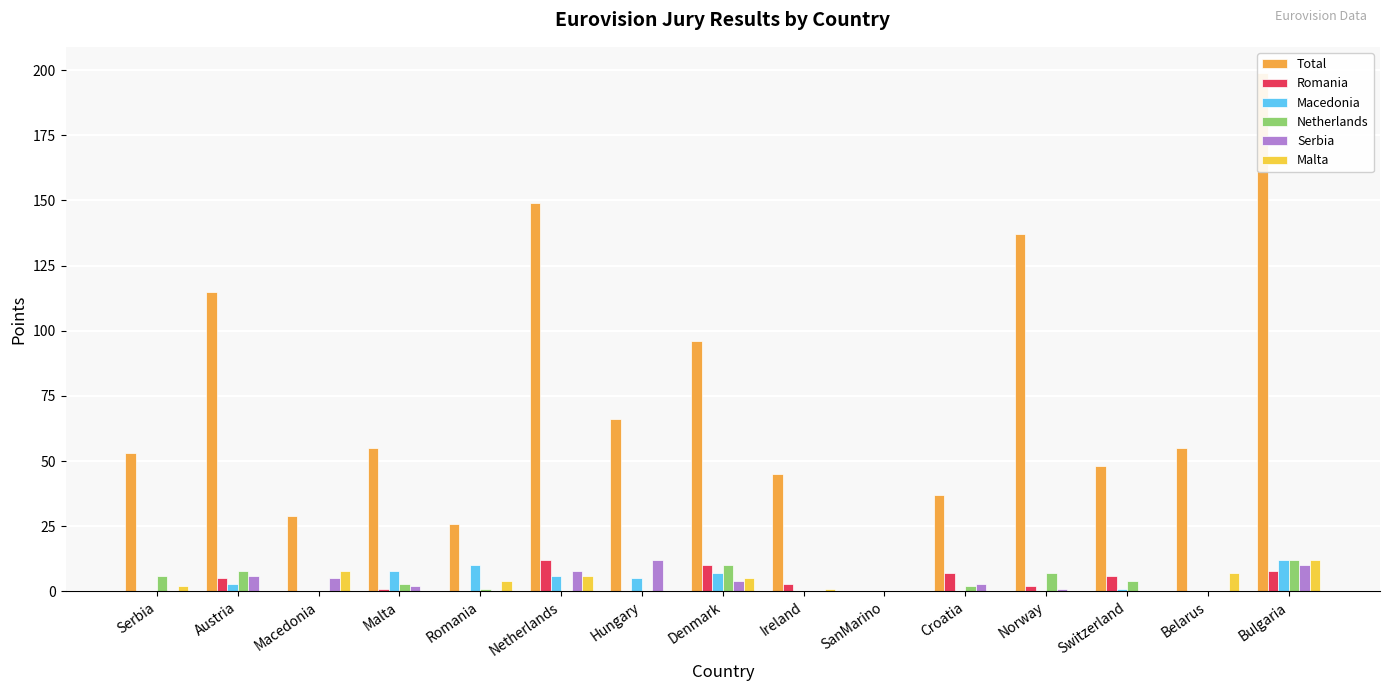

What is the difference between the second highest and minimum values in the Malta series?

8